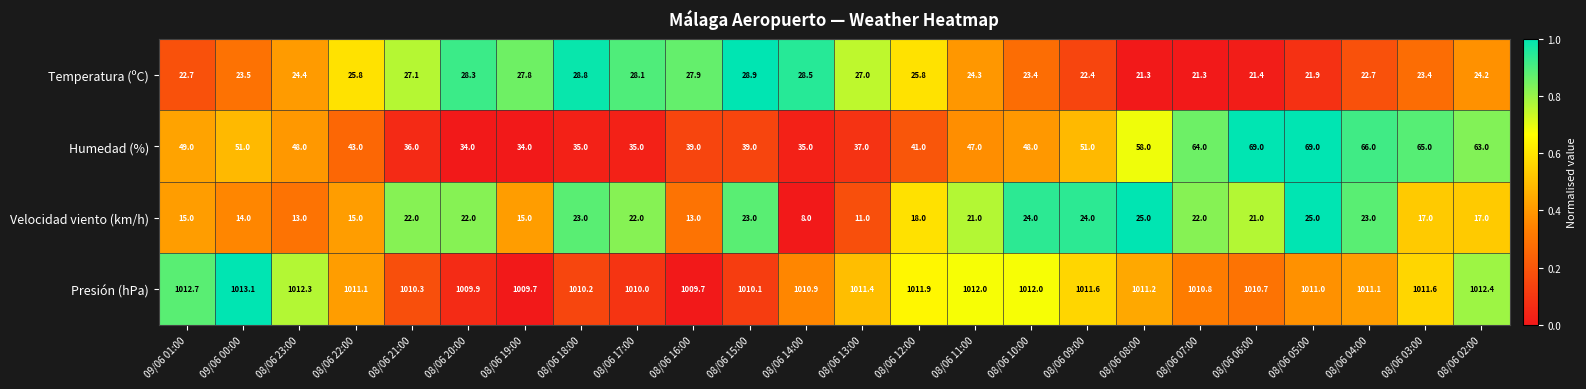

At which label does Temperatura (ºC) first exceed 24?

08/06 23:00